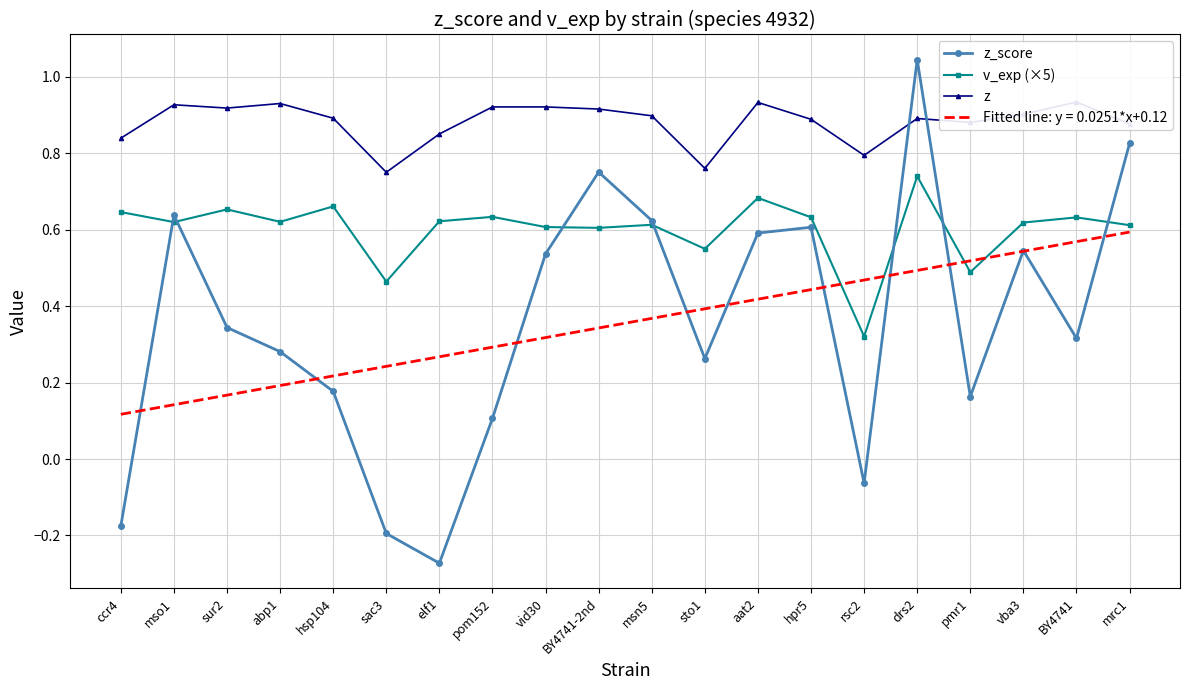

Which label corresponds to the largest value in the chart?

drs2